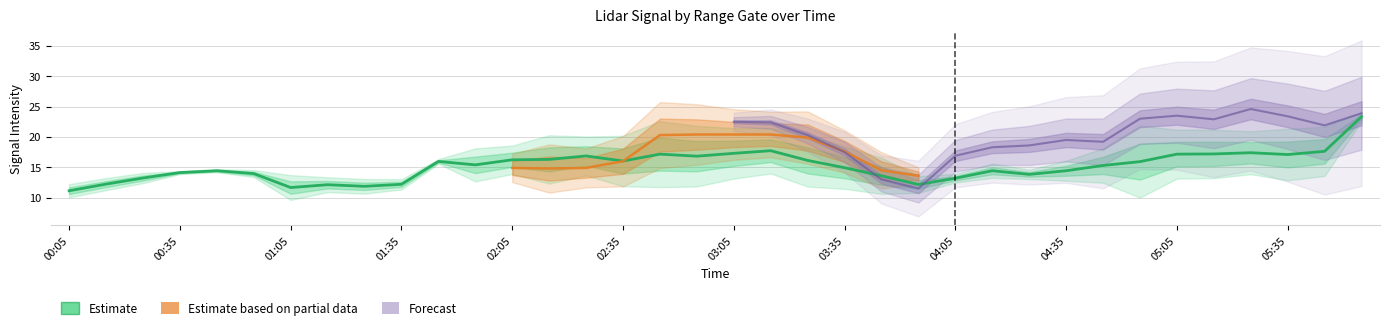

Is this an area chart (filled region under the line)?

No